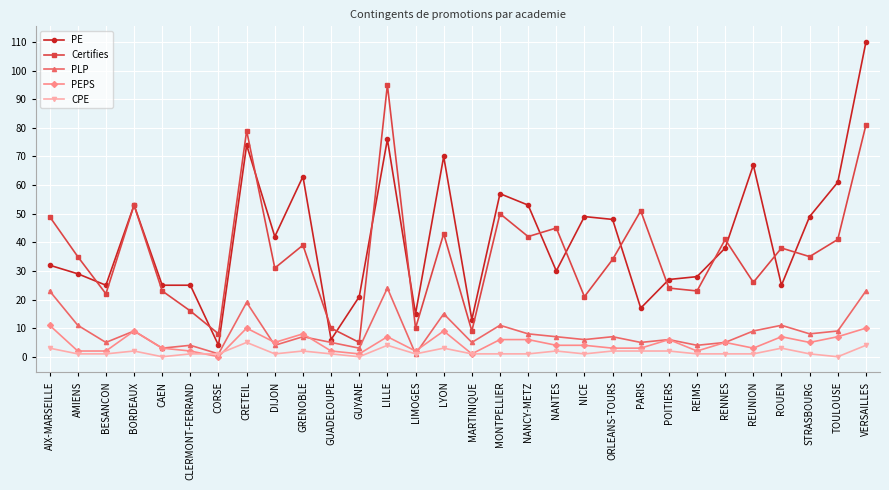

What is the label of the 21st point from the right?

GRENOBLE